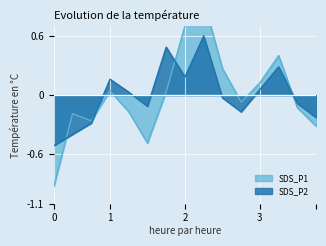

How many data points does each series have?

15